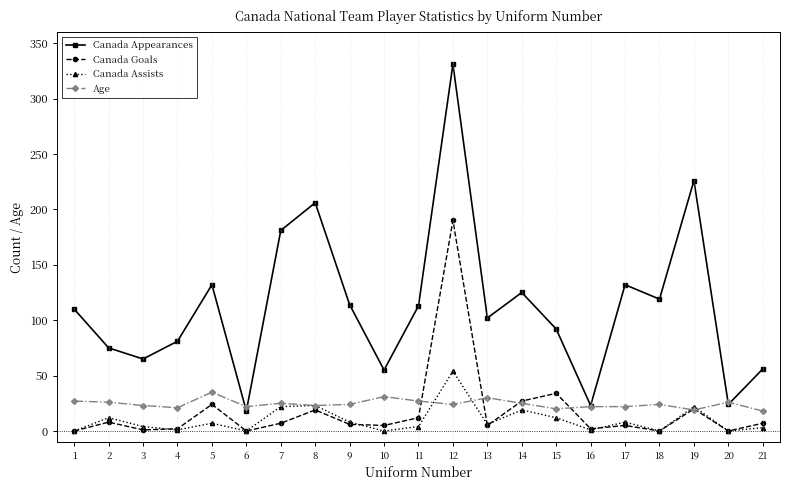

How many data points does each series have?

21